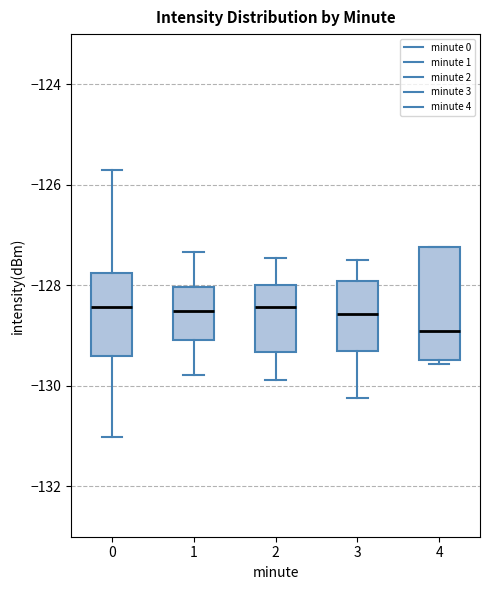

Which box is the tallest, from its lower edge to its upper edge?

4